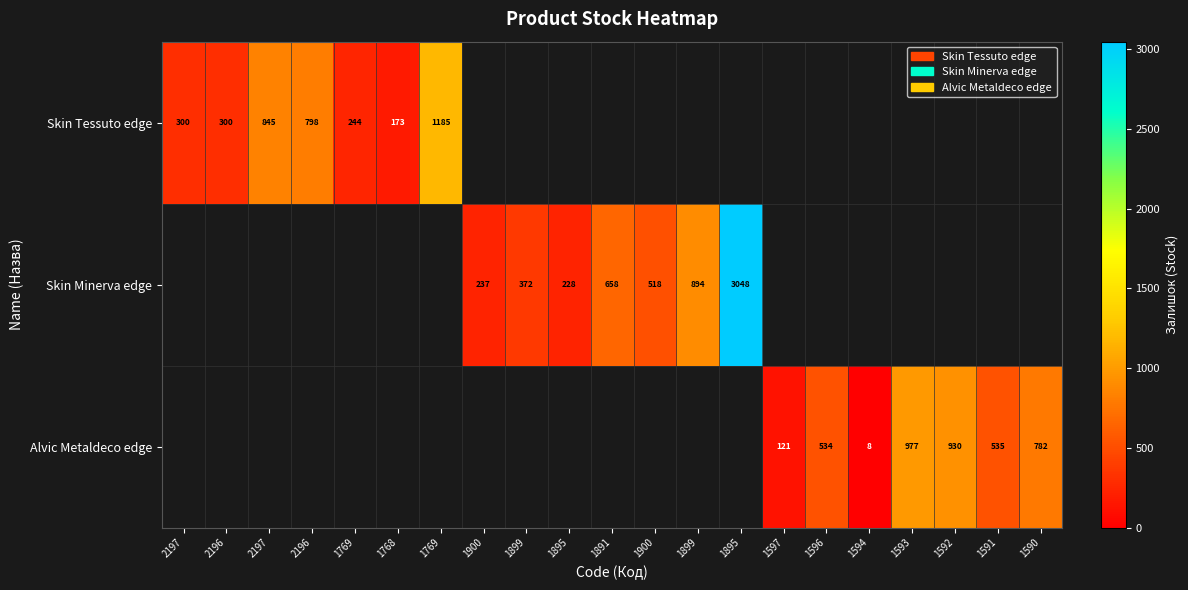

Where is Skin Tessuto edge nearest to the value 679?

2196